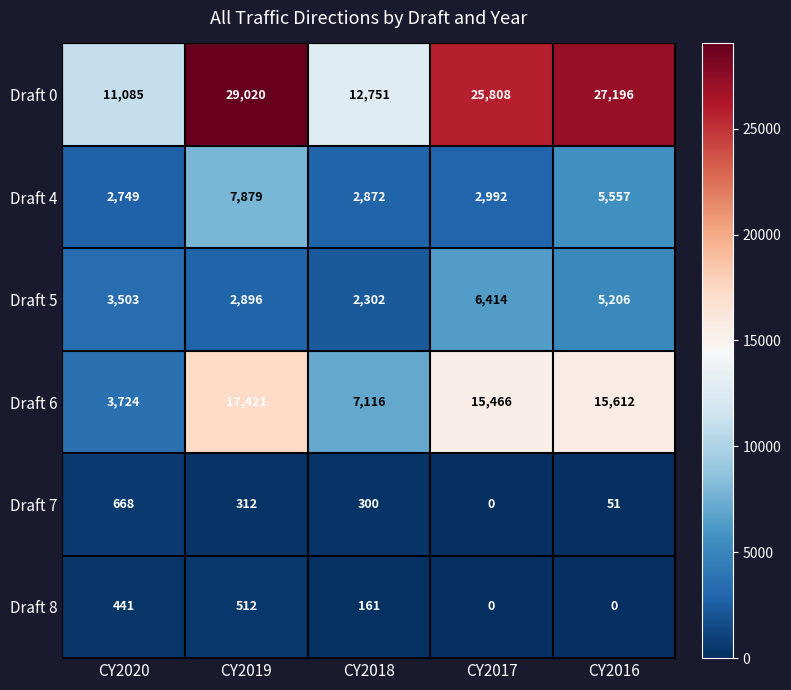

Which series has the largest total across all categories?

Draft 0